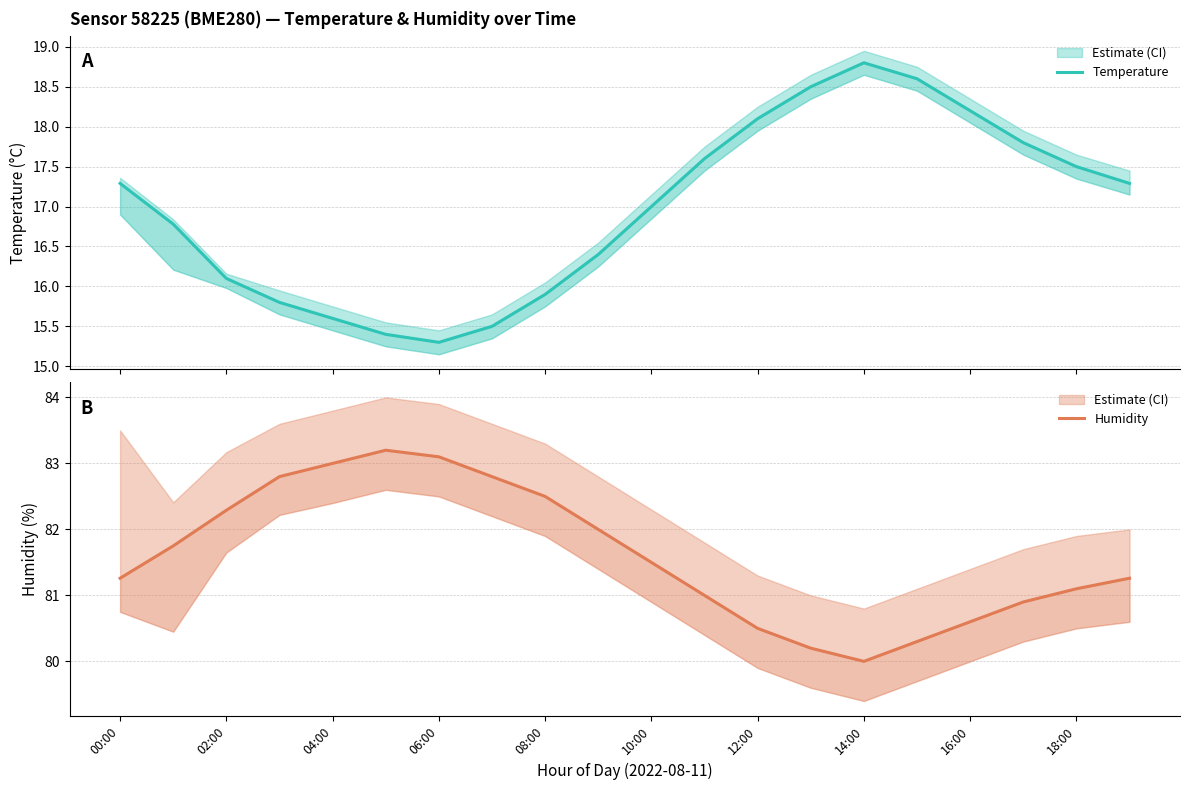

Rank the series at 11 from highest to lowest value.

Humidity, Temperature